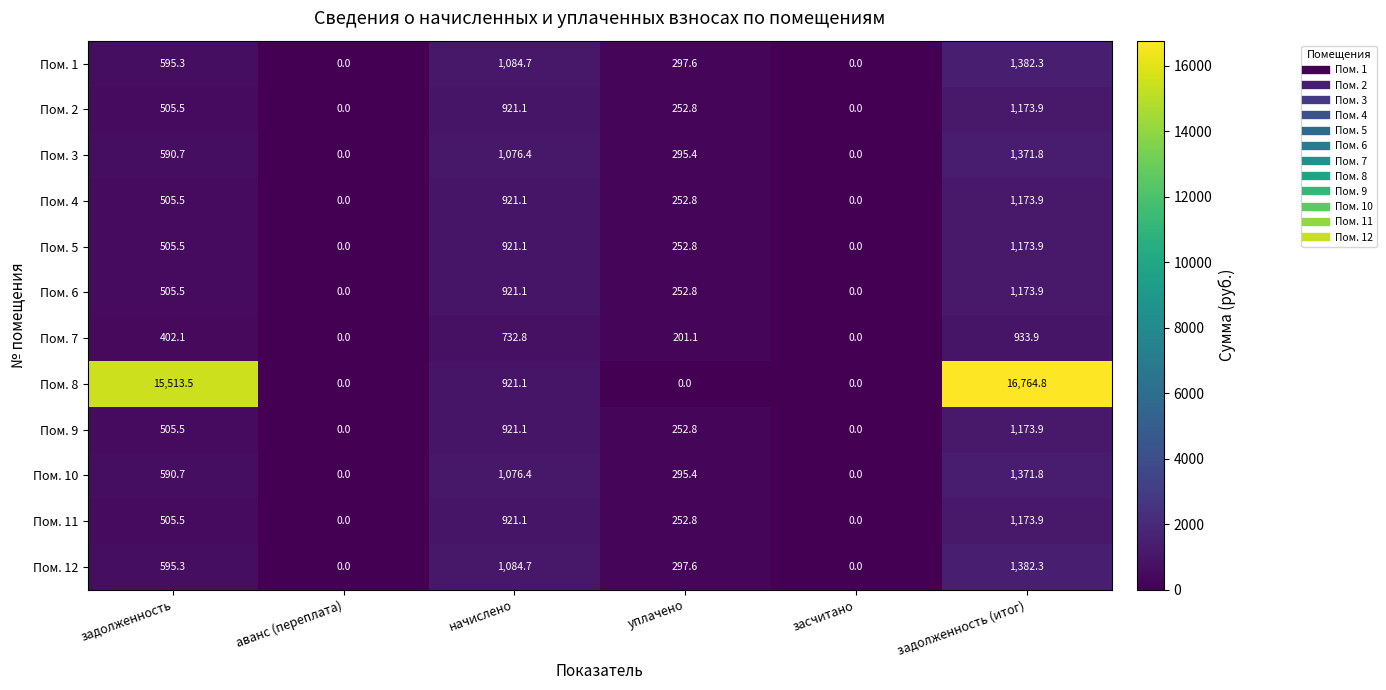

The value of Пом. 10 at аванс (переплата) is -800.4. True or false?

False